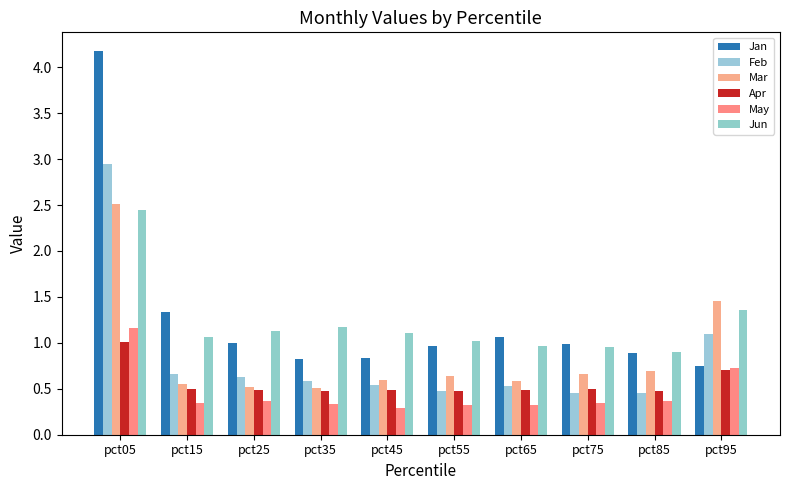

What is the difference between the Mar values at pct95 and pct25?

0.9